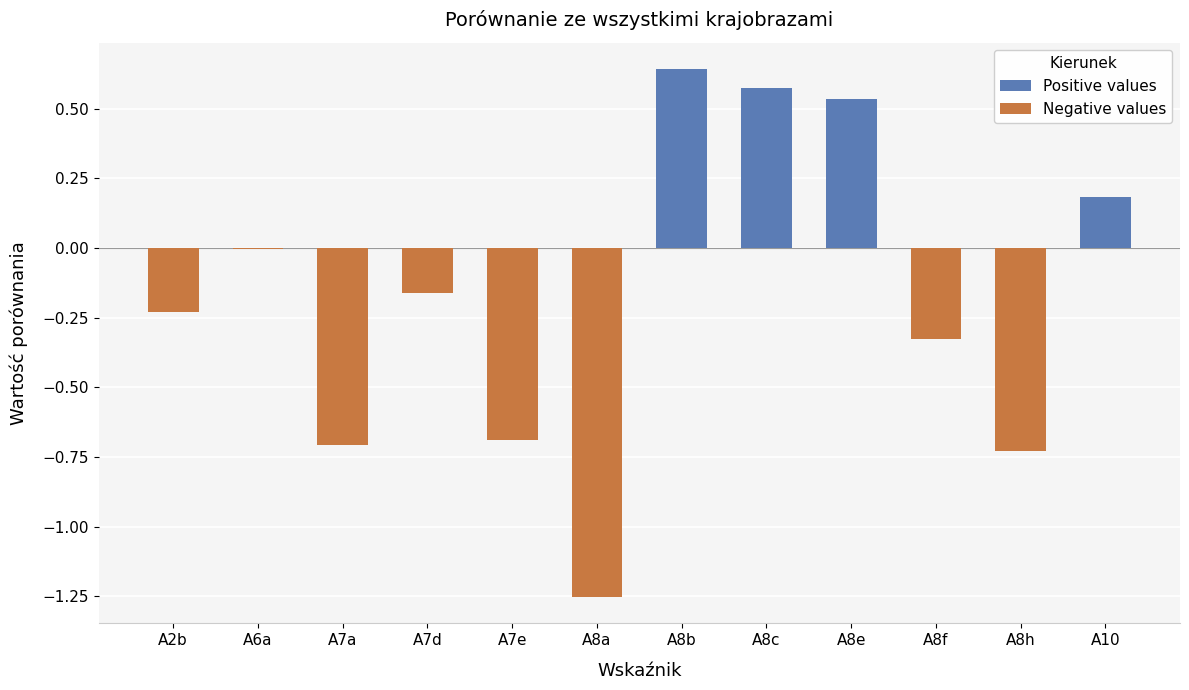

How many negative values does the Negative values series have?

8